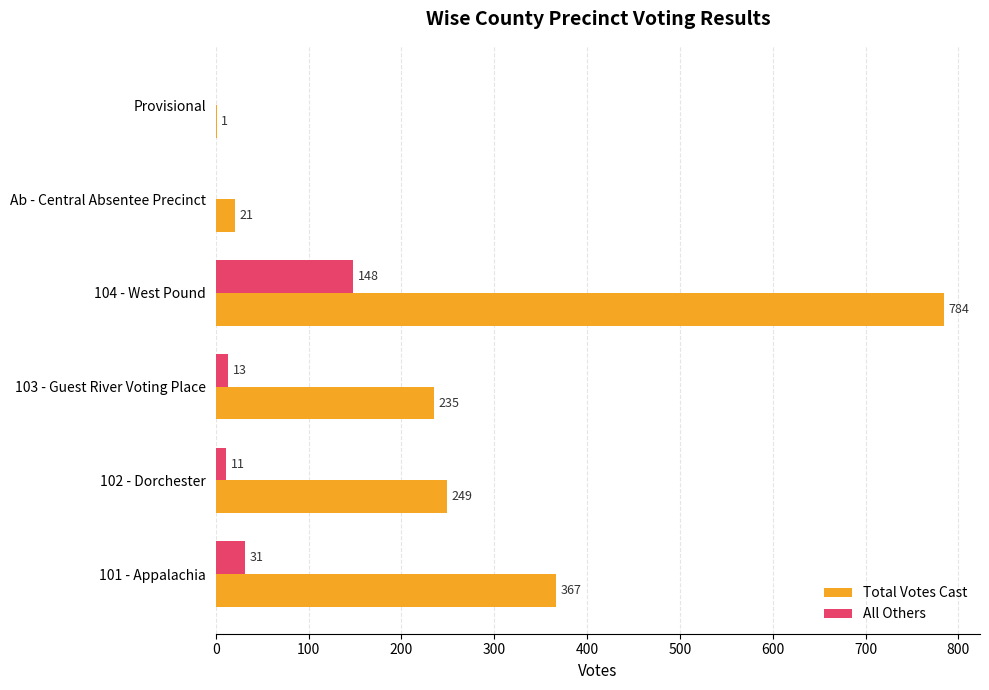

Which series has the largest total across all categories?

Total Votes Cast